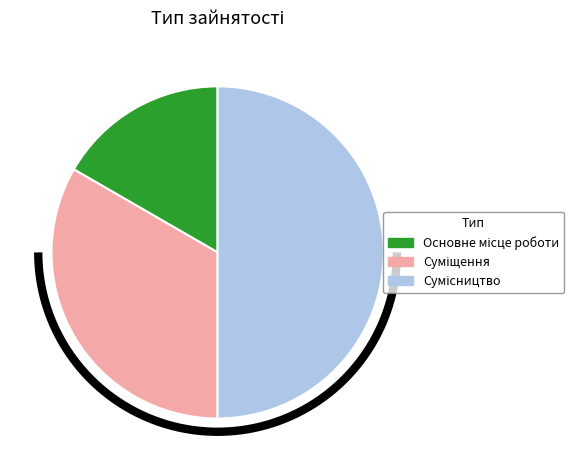

To the nearest percent, what portion does Сумісництво represent?

50%